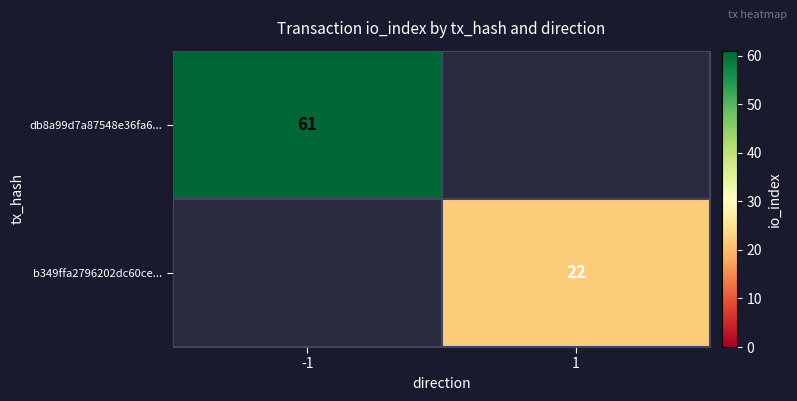

The b349ffa2796202dc60ce... series shows 22 at 1. True or false?

True